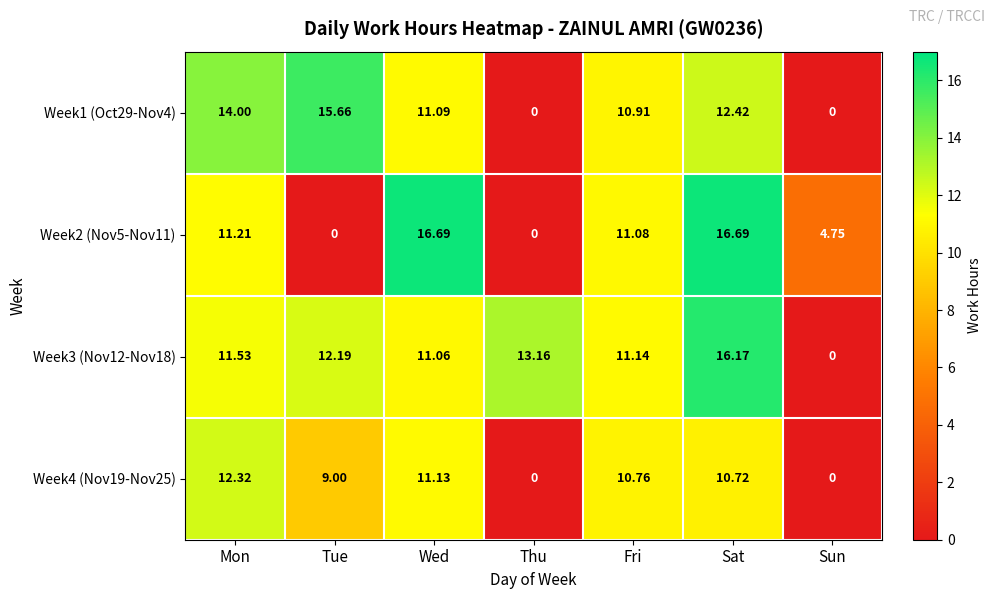

At which label does Week4 (Nov19-Nov25) first exceed 10?

Mon